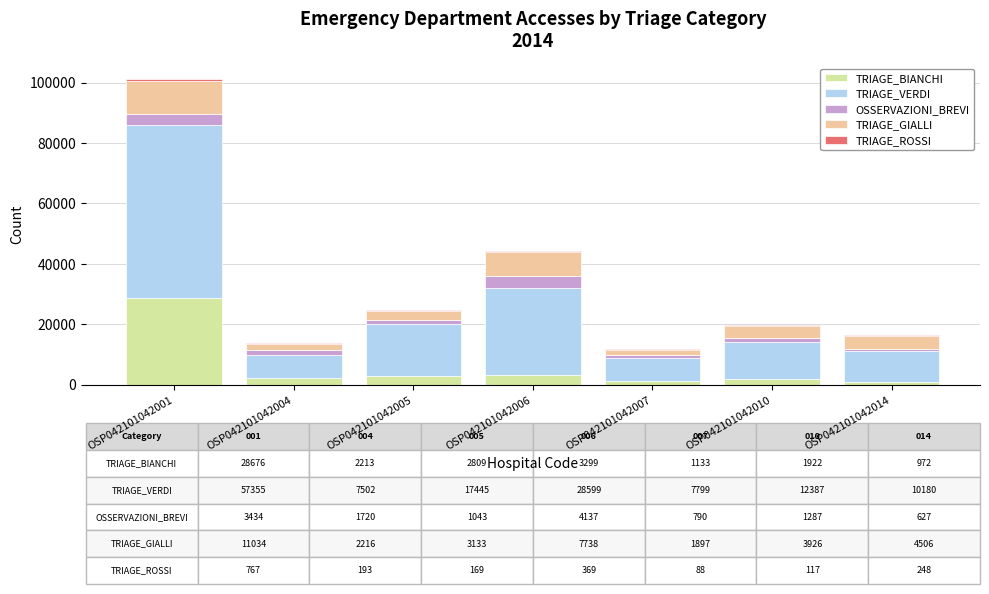

True or false: TRIAGE_BIANCHI has a value of 972 at OSP042101042014.

True